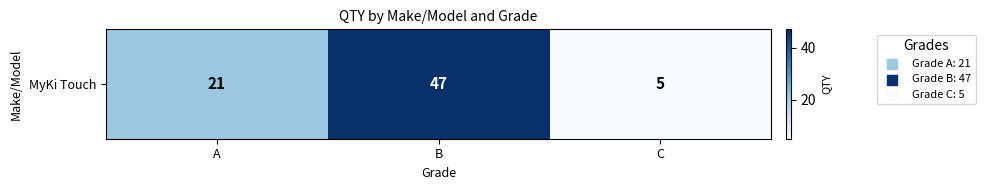

Rank the categories by value from highest to lowest.

B, A, C